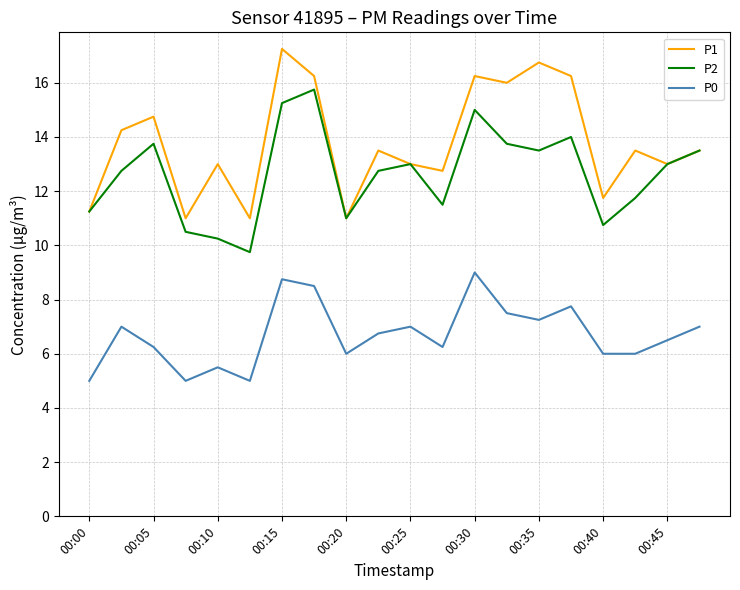

Which series has the widest spread of values?

P1